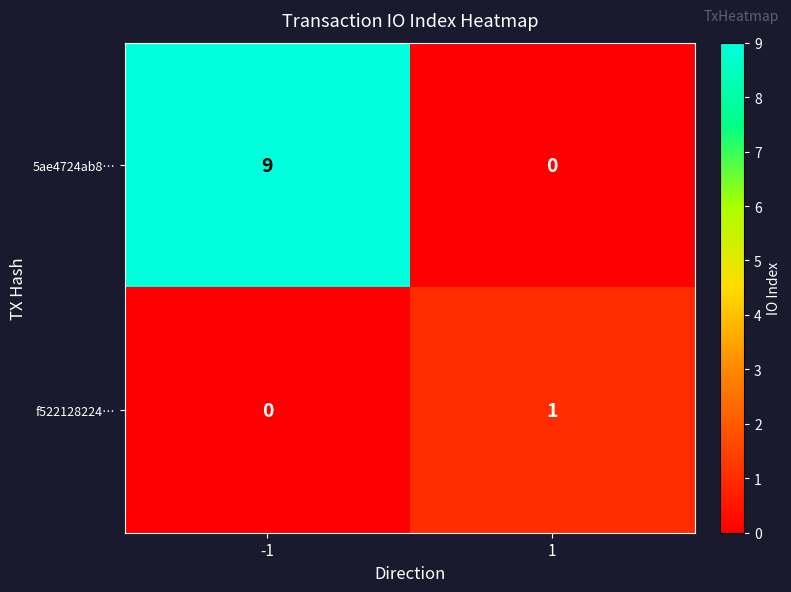

How many data points in f522128224… are less than 1?

1